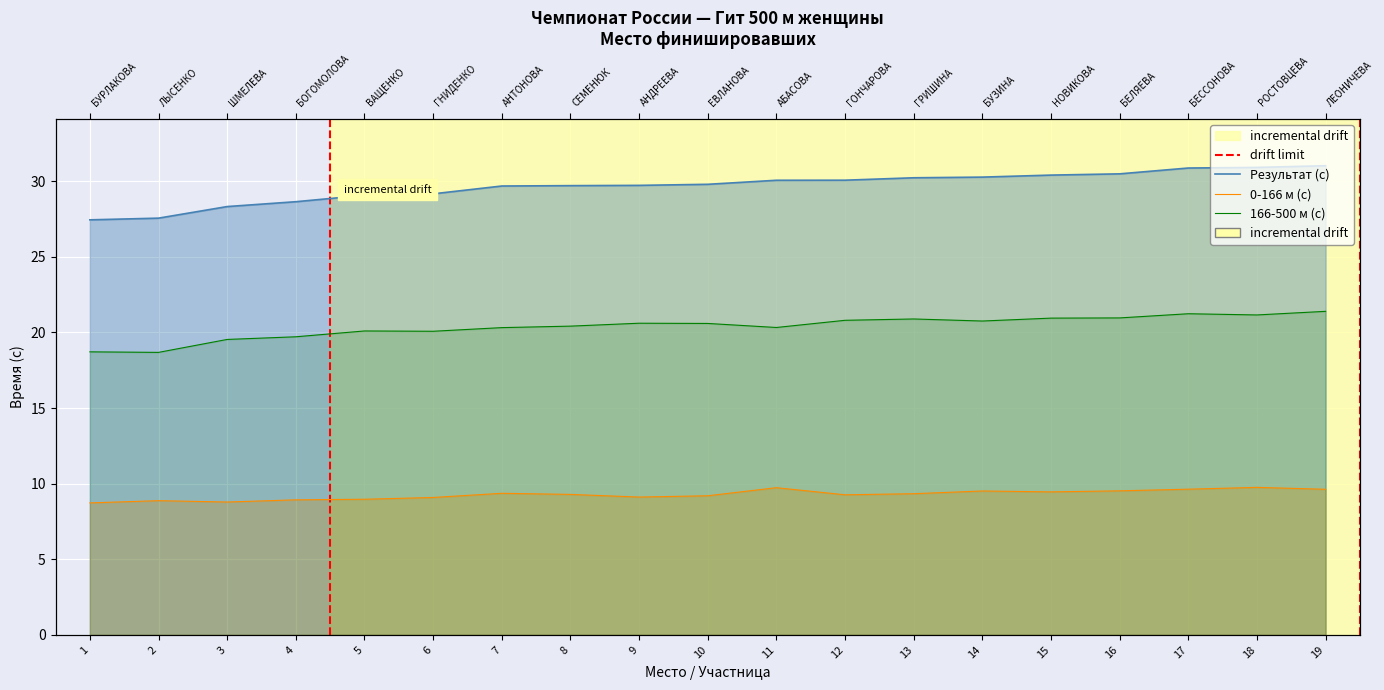

What is the difference between the maximum and minimum values in the 0-166 м (с) series?

1.0